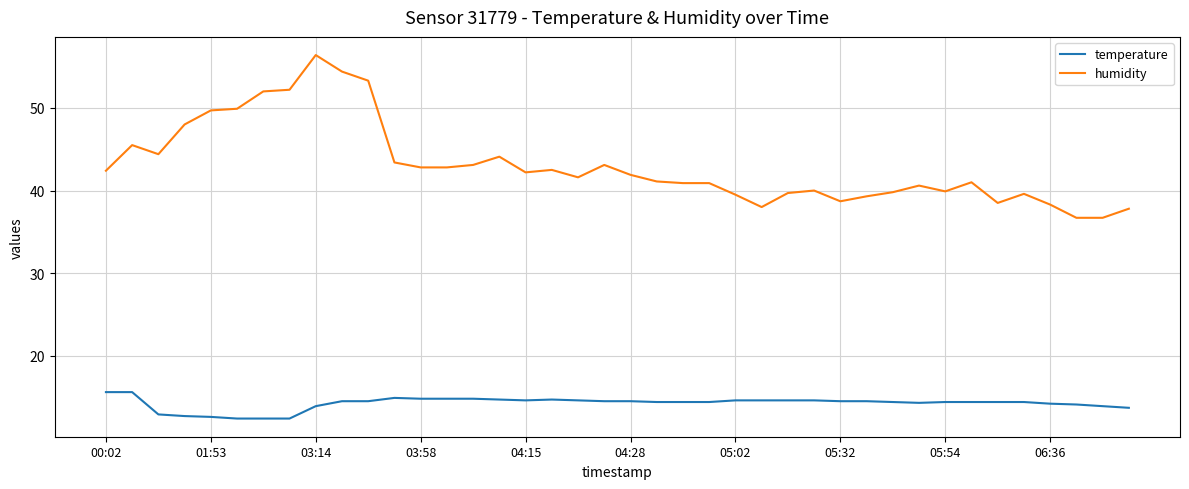

List the series in order of their peak value, lowest first.

temperature, humidity